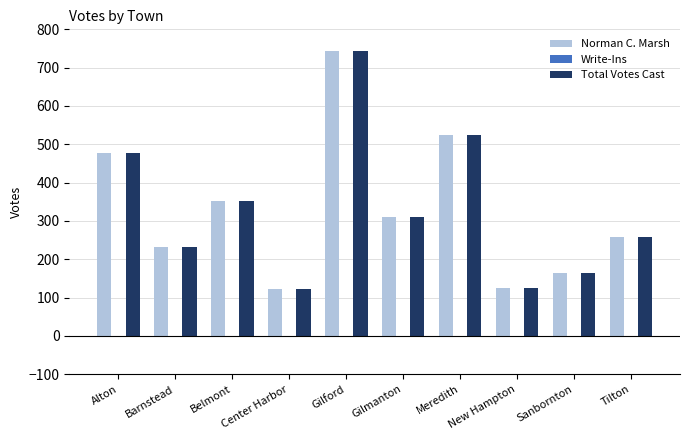

Which category has the highest value in the Norman C. Marsh series?

Gilford